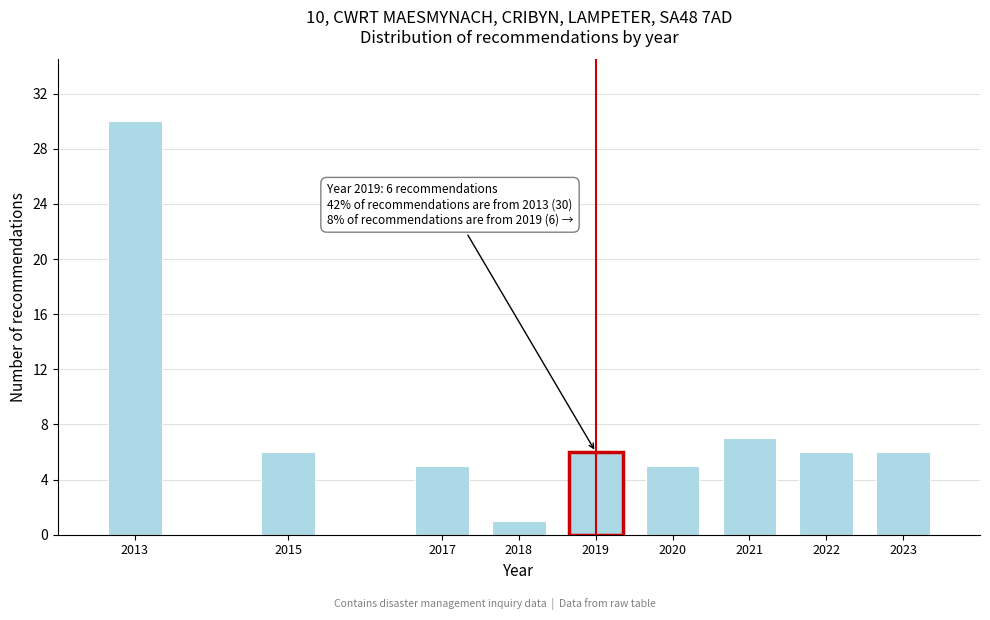

Reading left to right, list all the values displayed in this chart.

2013=30	2015=6	2017=5	2018=1	2019=6	2020=5	2021=7	2022=6	2023=6